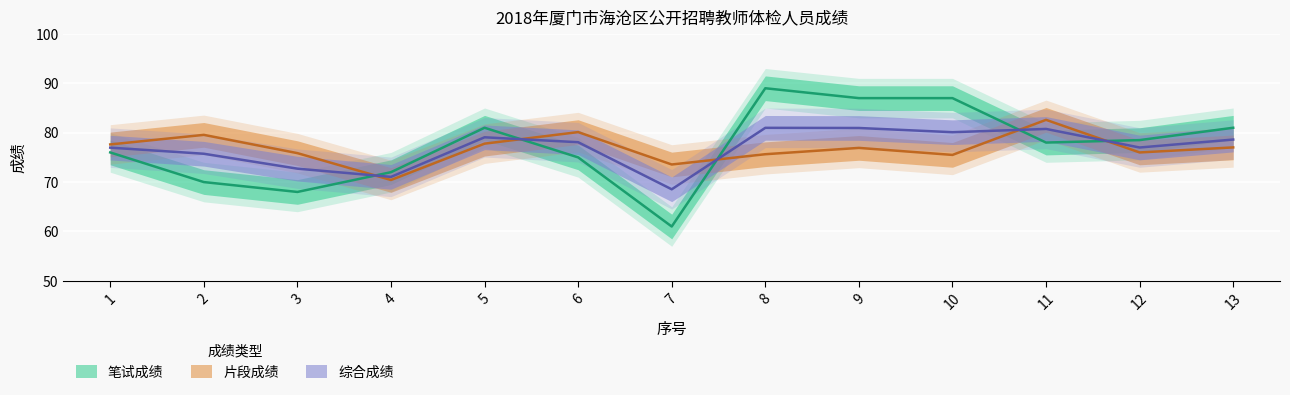

How many interior local valleys does the 片段成绩 series have?

4